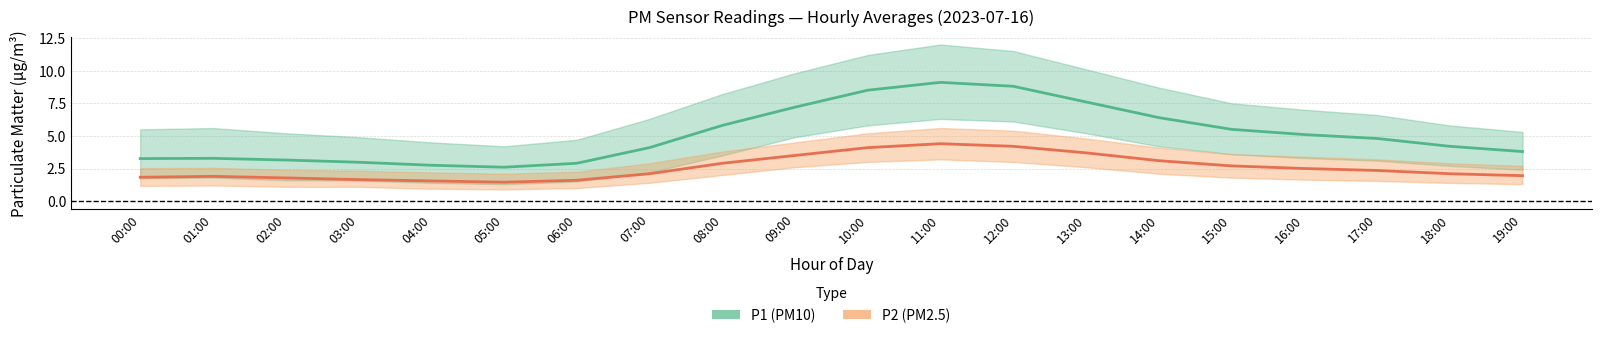

Reading right to left, extract all data points from this chart.

P1: 19:00=3.8	18:00=4.2	17:00=4.8	16:00=5.1	15:00=5.5	14:00=6.4	13:00=7.6	12:00=8.8	11:00=9.1	10:00=8.5	09:00=7.2	08:00=5.8	07:00=4.1	06:00=2.9	05:00=2.6	04:00=2.8	03:00=3.0	02:00=3.1	01:00=3.3	00:00=3.3
P1_upper: 19:00=5.3	18:00=5.8	17:00=6.6	16:00=7.0	15:00=7.5	14:00=8.7	13:00=10.1	12:00=11.5	11:00=12.0	10:00=11.2	09:00=9.8	08:00=8.2	07:00=6.3	06:00=4.7	05:00=4.2	04:00=4.5	03:00=4.9	02:00=5.2	01:00=5.6	00:00=5.5
P1_lower: 19:00=2.4	18:00=2.7	17:00=3.1	16:00=3.3	15:00=3.6	14:00=4.2	13:00=5.2	12:00=6.1	11:00=6.3	10:00=5.8	09:00=4.9	08:00=3.5	07:00=2.2	06:00=1.5	05:00=1.3	04:00=1.4	03:00=1.6	02:00=1.6	01:00=1.8	00:00=1.8
P2: 19:00=1.9	18:00=2.1	17:00=2.4	16:00=2.5	15:00=2.7	14:00=3.1	13:00=3.7	12:00=4.2	11:00=4.4	10:00=4.1	09:00=3.5	08:00=2.9	07:00=2.1	06:00=1.6	05:00=1.4	04:00=1.6	03:00=1.6	02:00=1.8	01:00=1.9	00:00=1.8
P2_upper: 19:00=2.7	18:00=2.9	17:00=3.2	16:00=3.4	15:00=3.6	14:00=4.1	13:00=4.8	12:00=5.4	11:00=5.6	10:00=5.2	09:00=4.5	08:00=3.8	07:00=2.9	06:00=2.2	05:00=2.1	04:00=2.2	03:00=2.3	02:00=2.4	01:00=2.5	00:00=2.5
P2_lower: 19:00=1.3	18:00=1.4	17:00=1.6	16:00=1.6	15:00=1.8	14:00=2.1	13:00=2.6	12:00=3.0	11:00=3.2	10:00=3.0	09:00=2.6	08:00=2.0	07:00=1.4	06:00=1.0	05:00=0.9	04:00=0.9	03:00=1.1	02:00=1.1	01:00=1.2	00:00=1.2